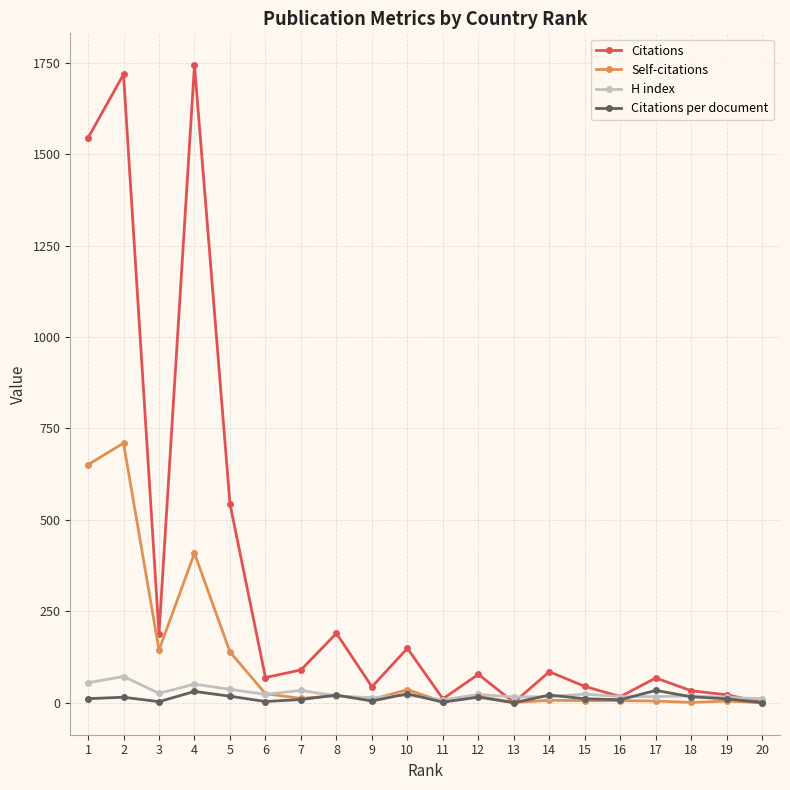

Which series has the largest total across all categories?

Citations